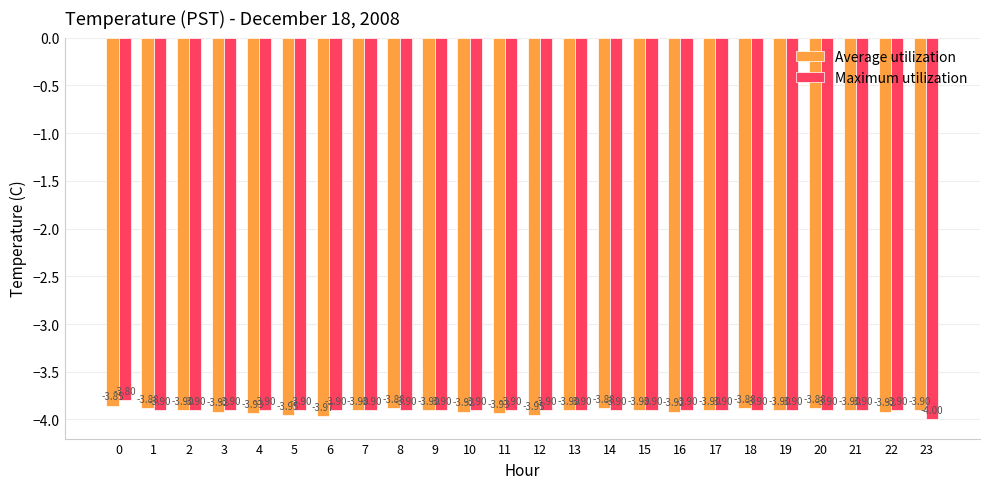

What is the value of the Maximum utilization bar at the 10th from the left?

-3.9